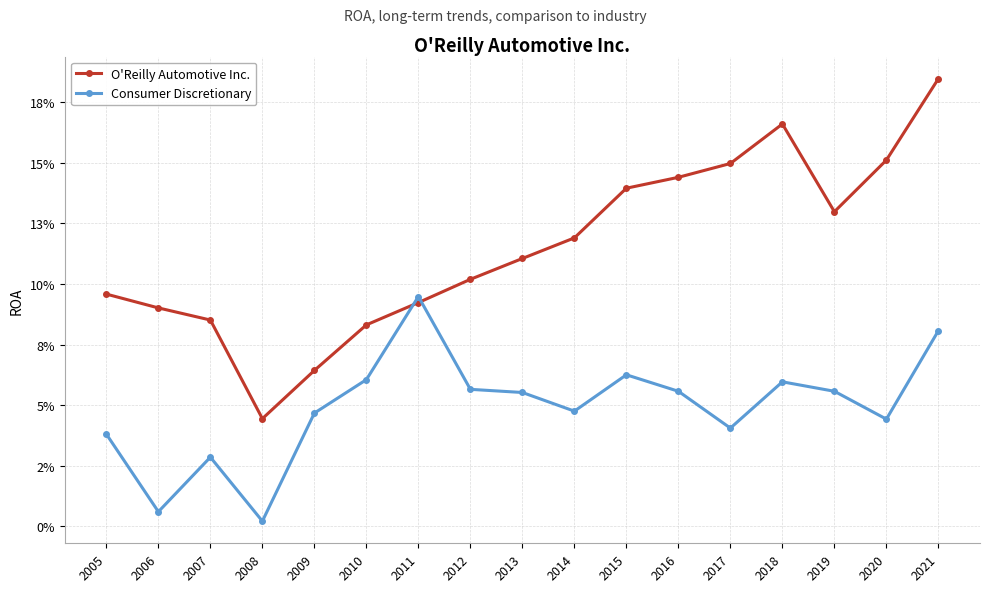

Which series has the largest total across all categories?

O'Reilly Automotive Inc.